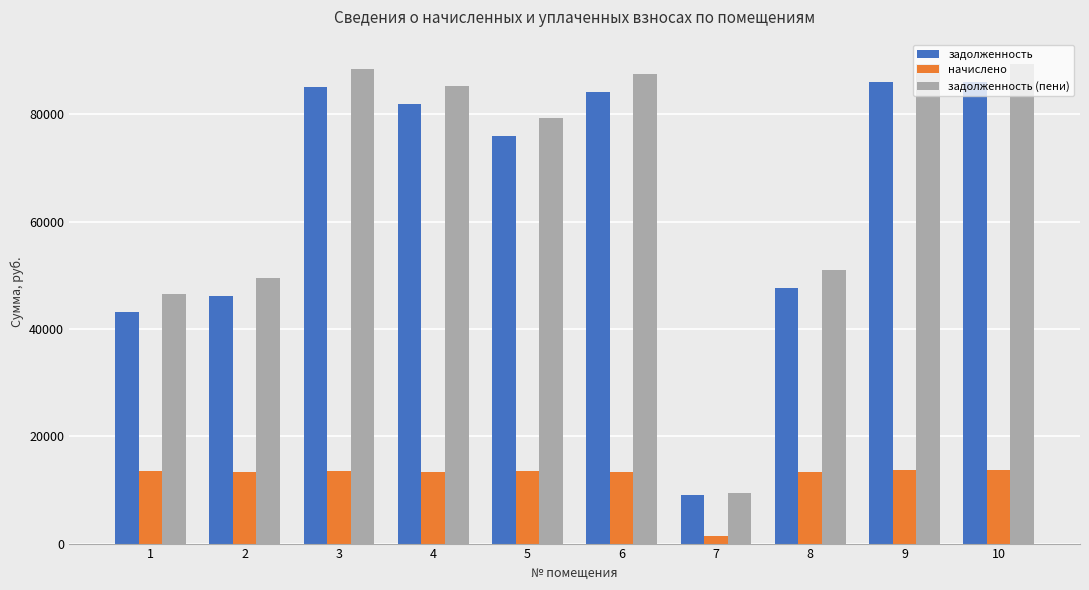

Is it true that задолженность (пени) equals 9439.2 at 7?

True